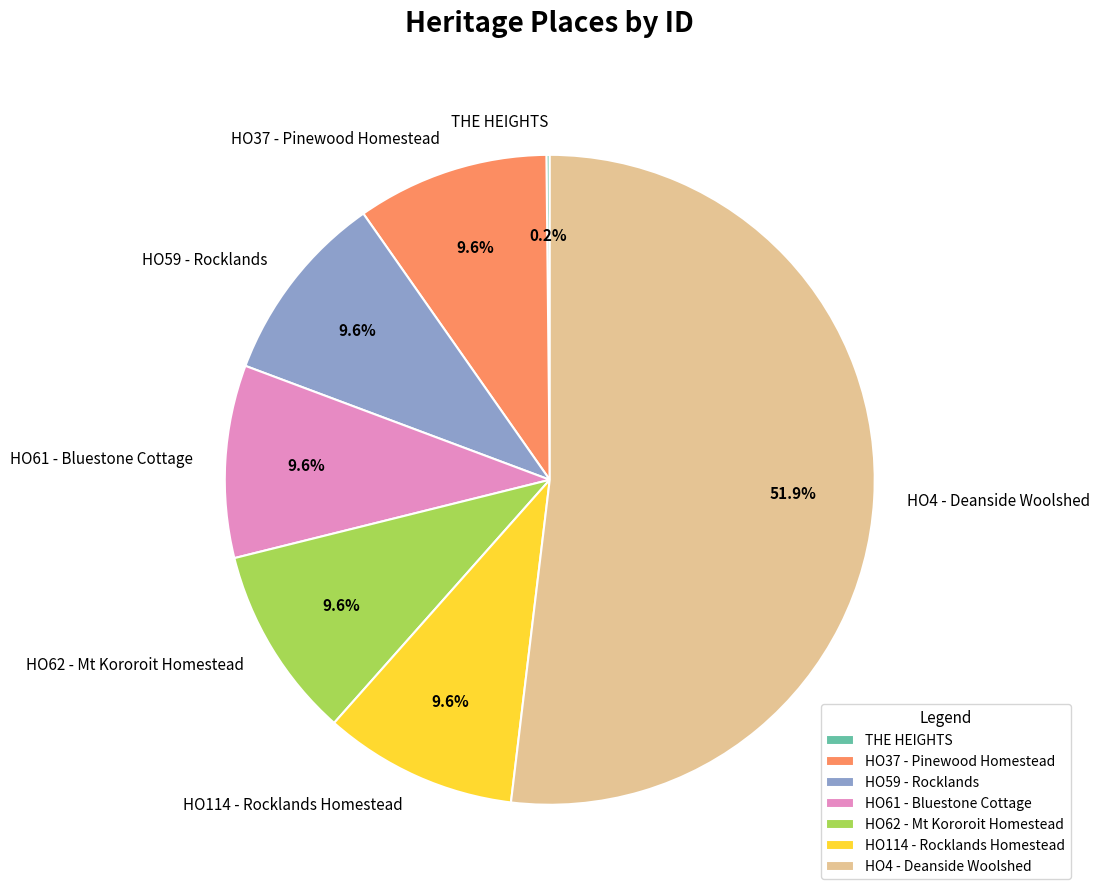

Approximately how many times larger is the value at HO4 - Deanside Woolshed compared to HO59 - Rocklands?

5.4